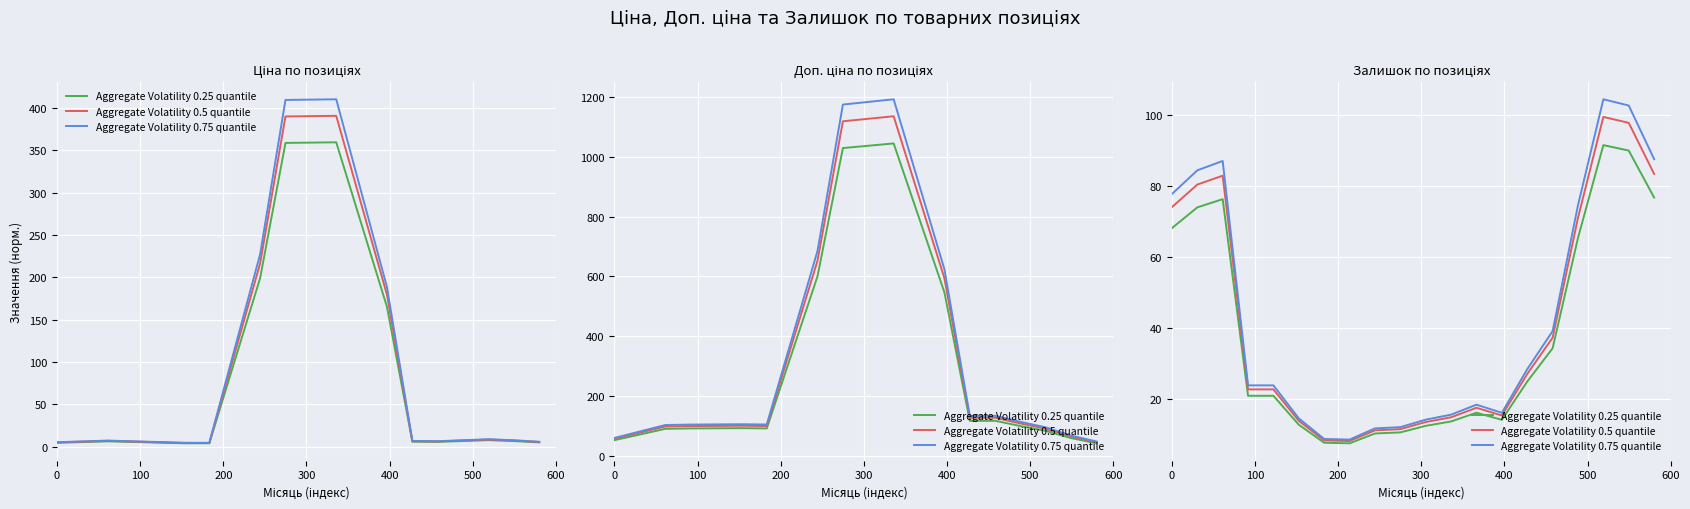

The Aggregate Volatility 0.25 quantile series shows 68.2 at 0. True or false?

True